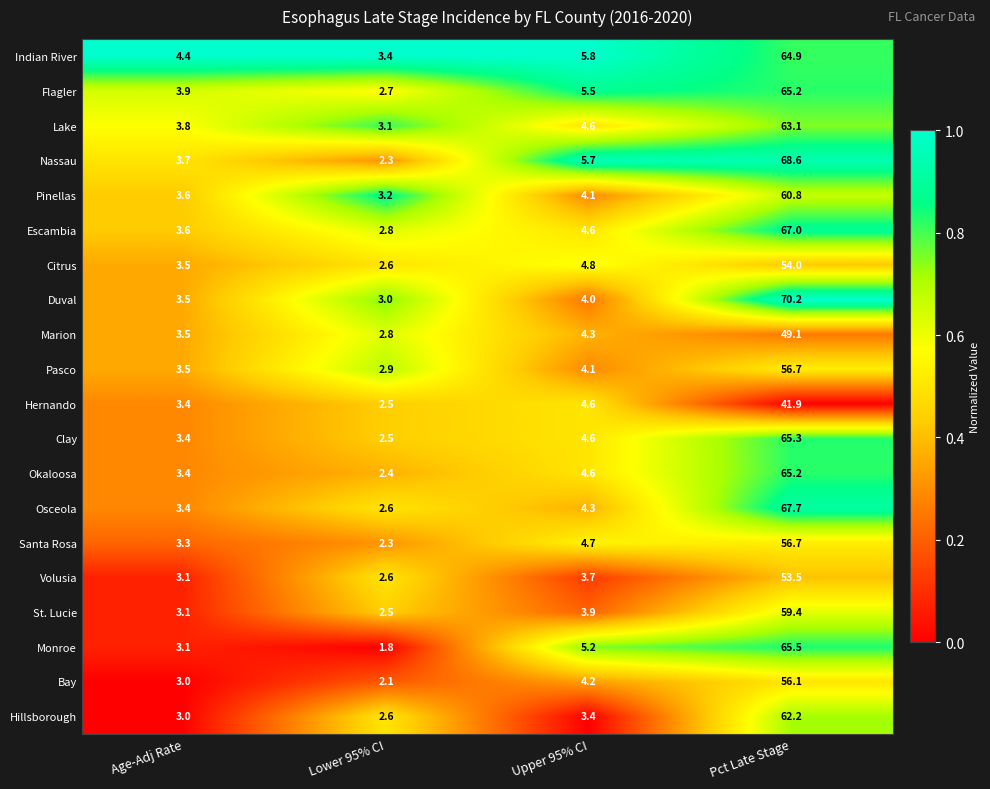

At which label does St. Lucie reach its peak?

Pct Late Stage